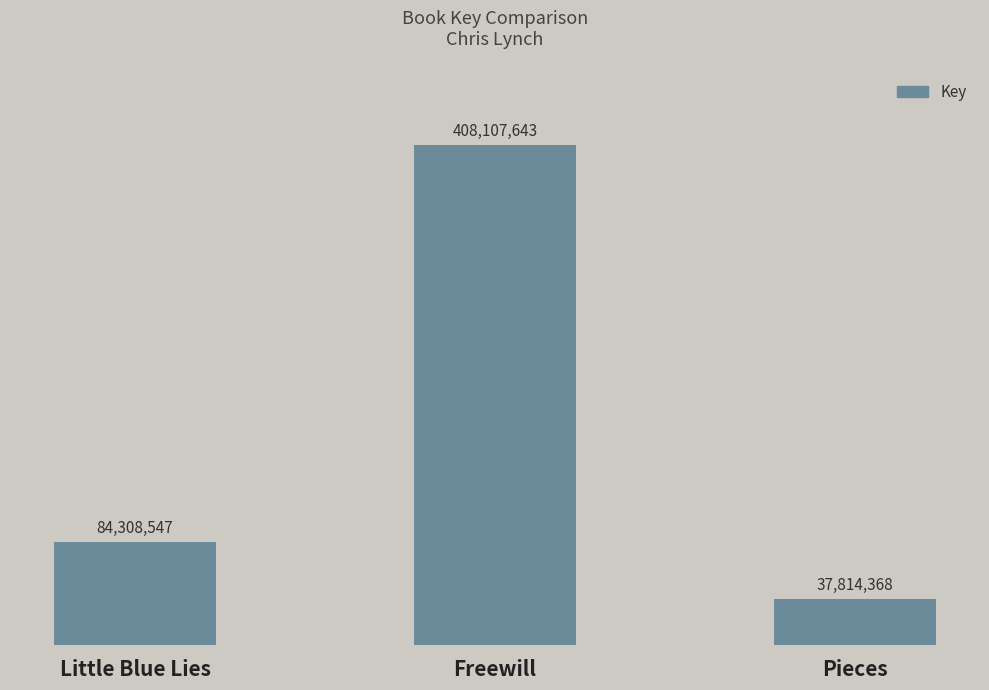

Reading left to right, what are all the values shown in this chart?

Little Blue Lies=84308547	Freewill=408107643	Pieces=37814368